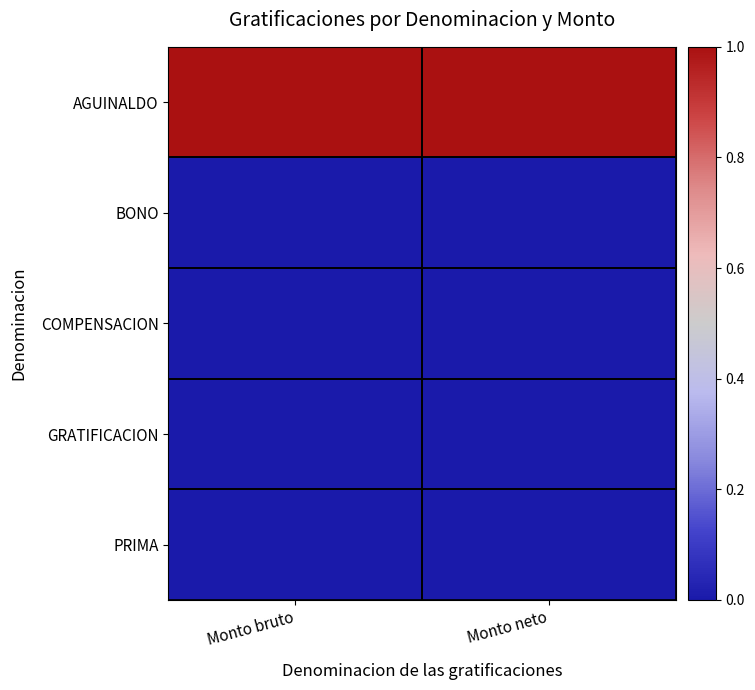

Reading left to right, extract all data points from this chart.

AGUINALDO: Monto bruto=1	Monto neto=1
BONO: Monto bruto=0	Monto neto=0
COMPENSACION: Monto bruto=0	Monto neto=0
GRATIFICACION: Monto bruto=0	Monto neto=0
PRIMA: Monto bruto=0	Monto neto=0